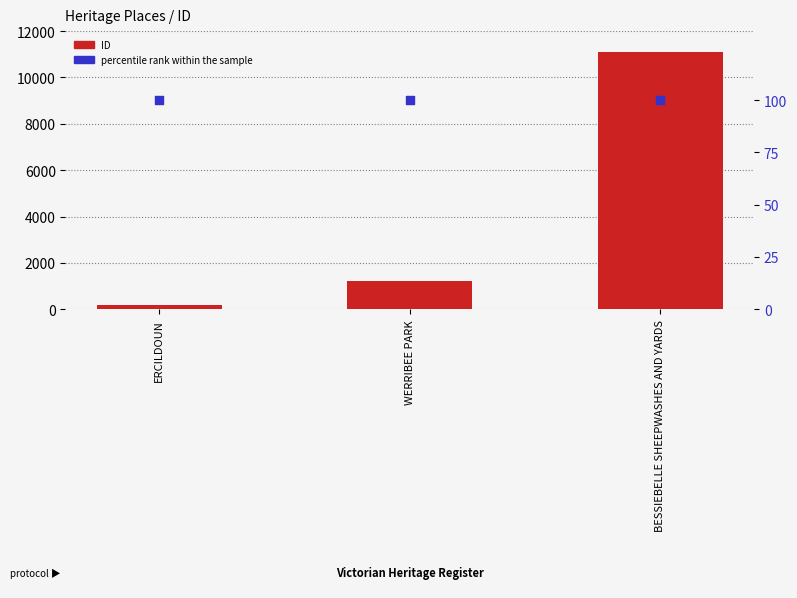

What is the total value across all series at ERCILDOUN?

284